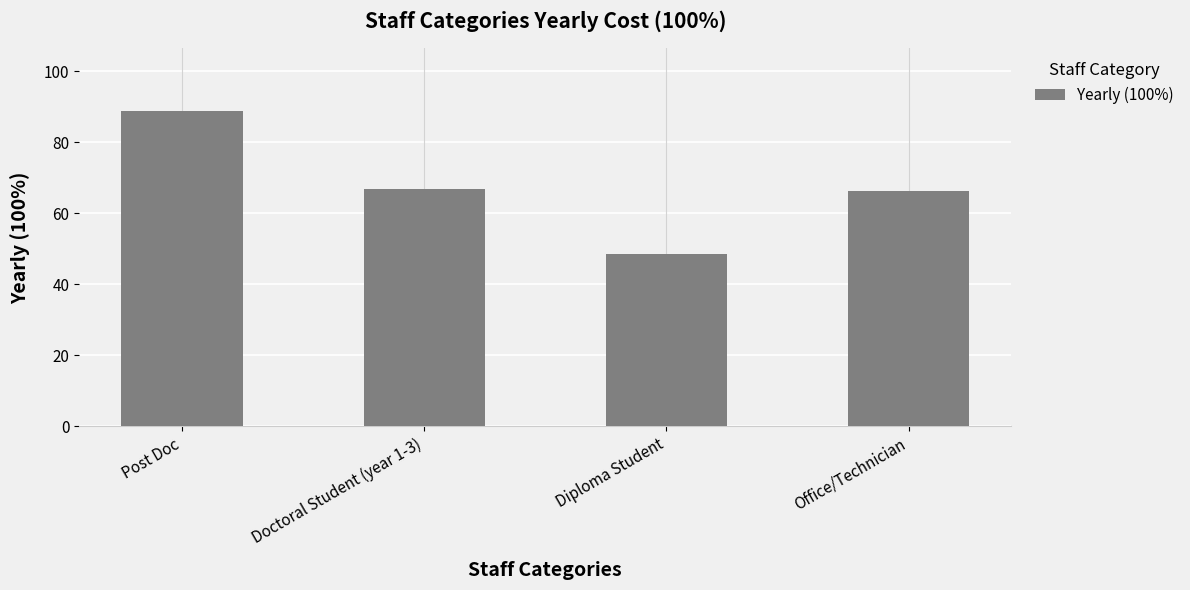

How many series are shown in this chart?

1